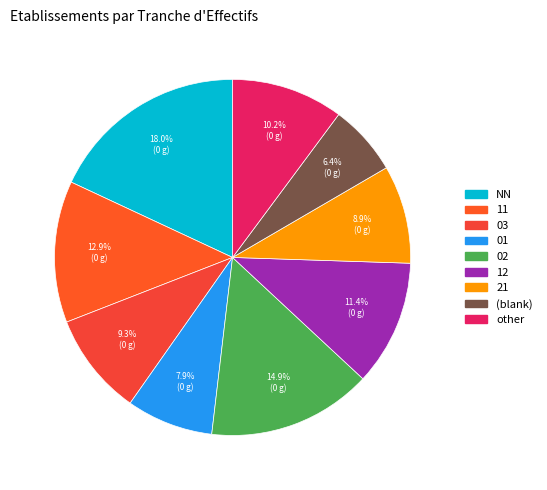

To the nearest percent, what is the difference between the largest and smallest slice percentages?

12%